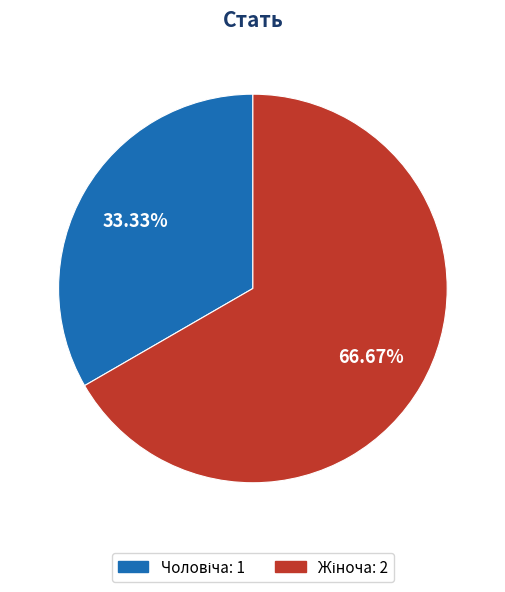

Is there any slice that represents more than half of the pie?

Yes